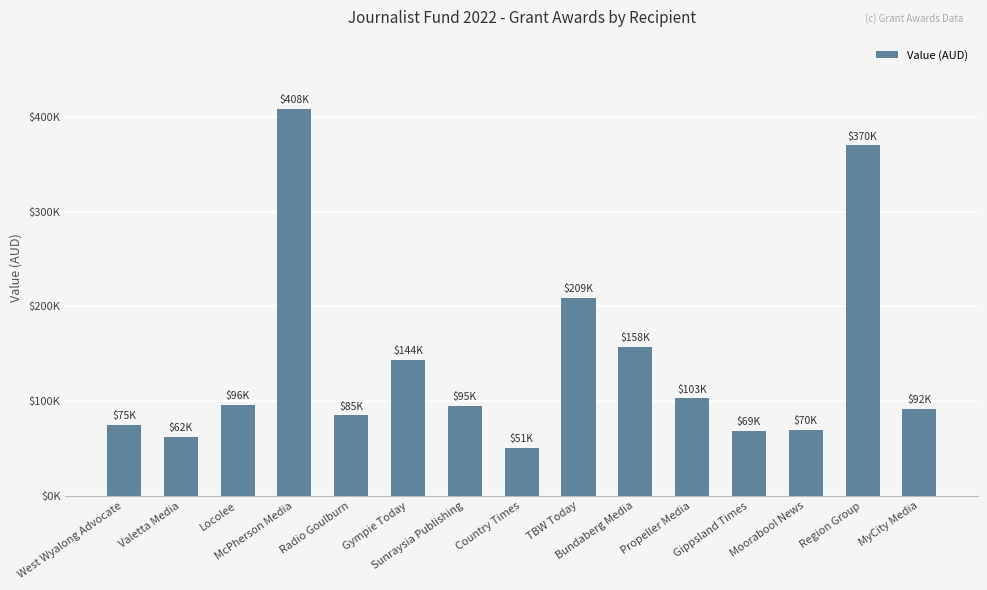

The value at Radio Goulburn is 85101.7. True or false?

True